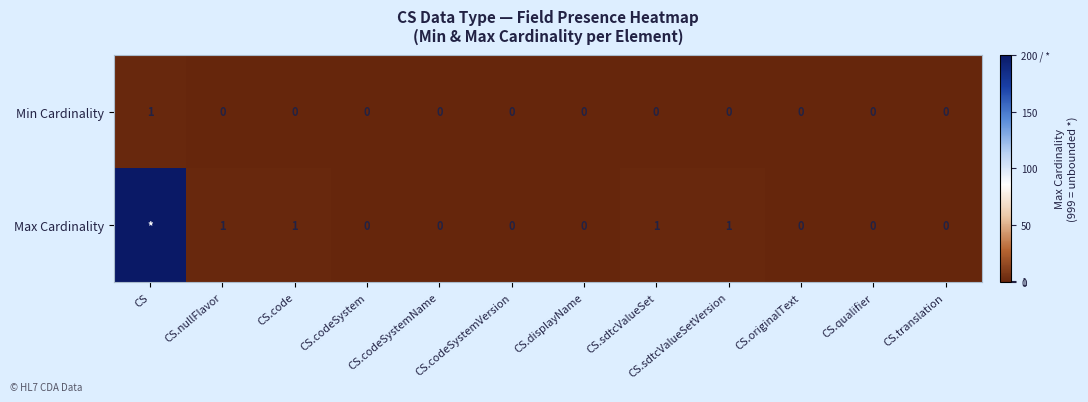

Count the Min Cardinality values in the range 0 to 1.

12